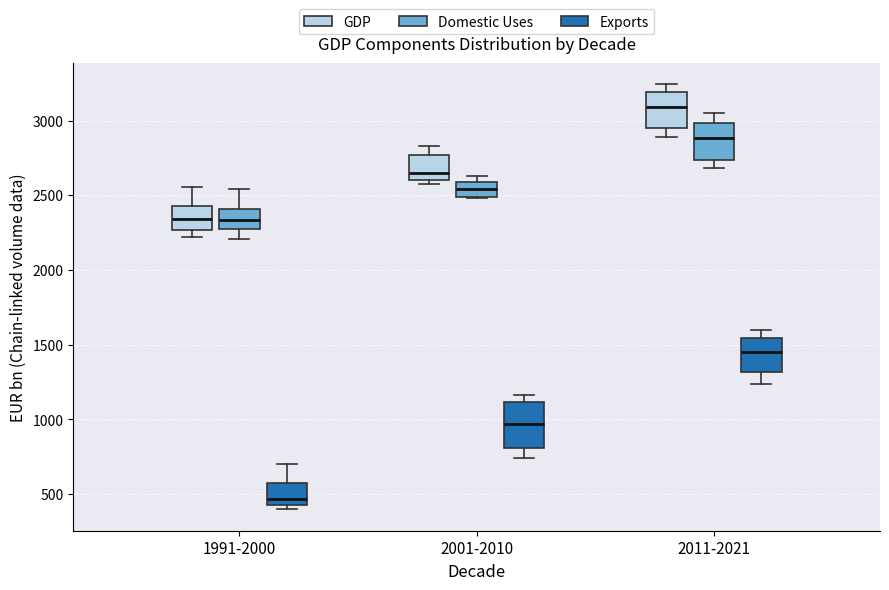

Which box has the lowest median line?

1991-2000 (Exports)